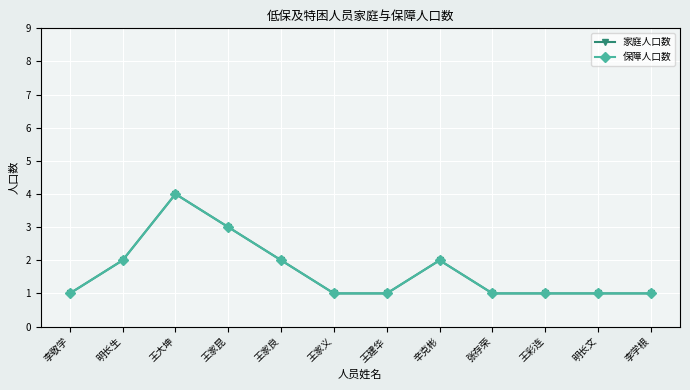

Is this an area chart (filled region under the line)?

No